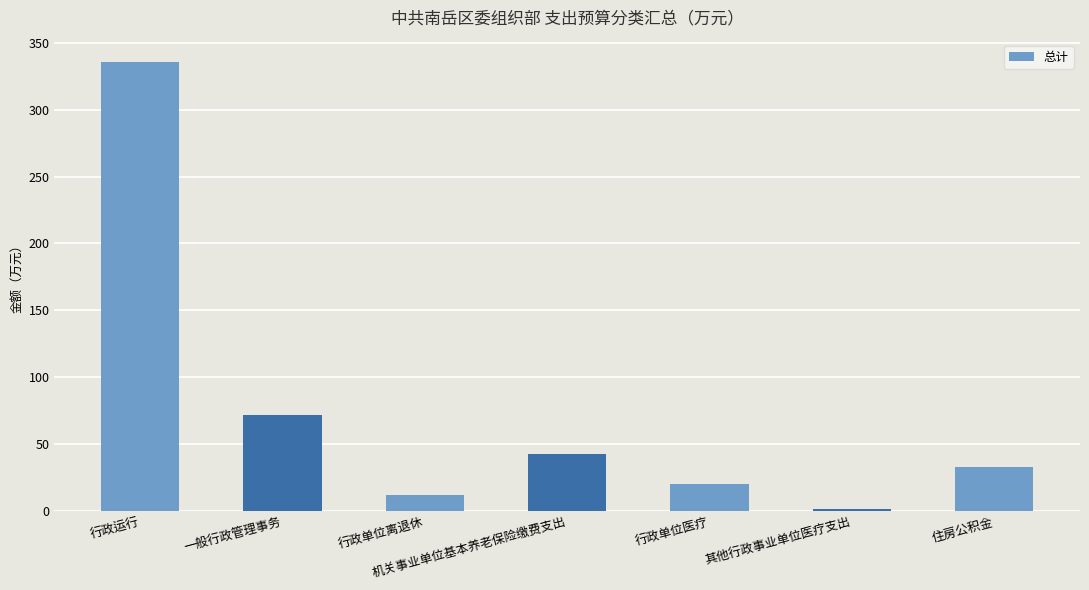

Count the number of categories in the chart.

7